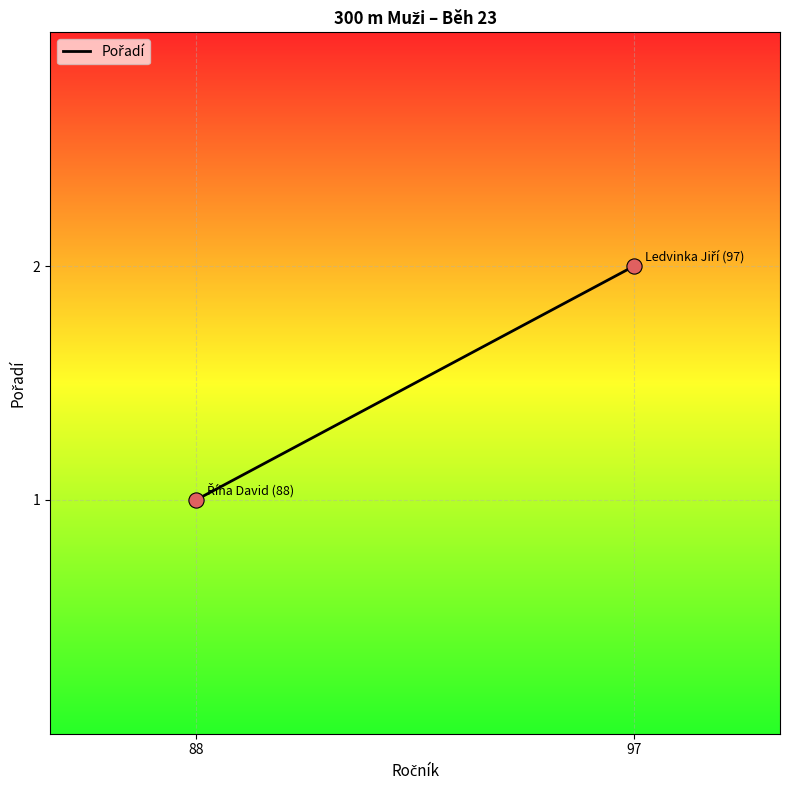

What is the range of X values (max minus min)?

9